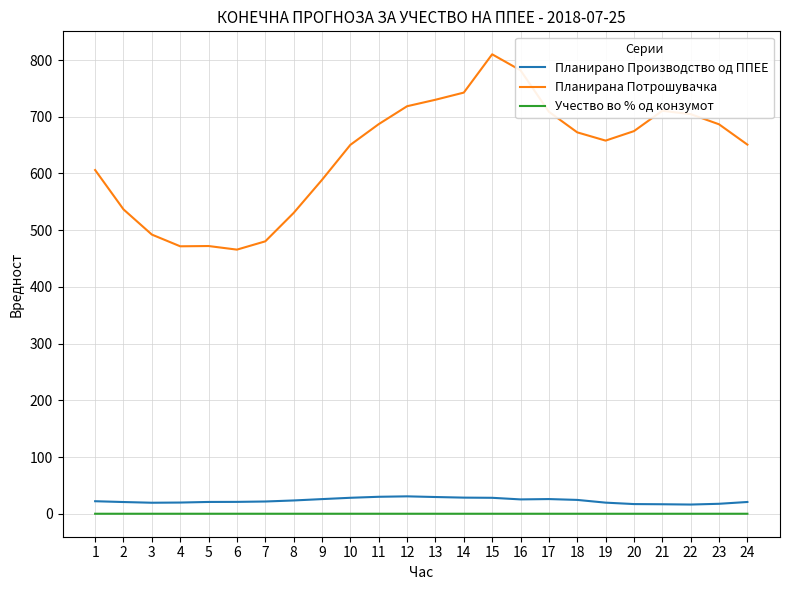

Is this an area chart (filled region under the line)?

No